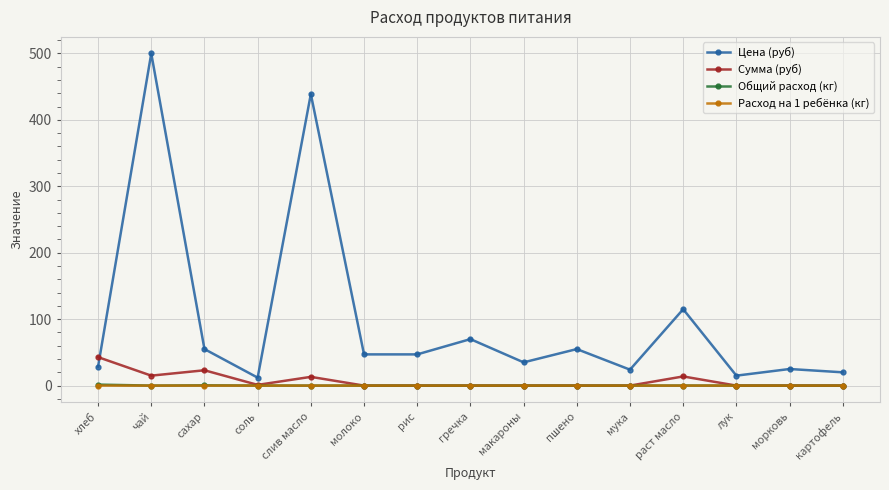

Count the number of data series in this chart.

4